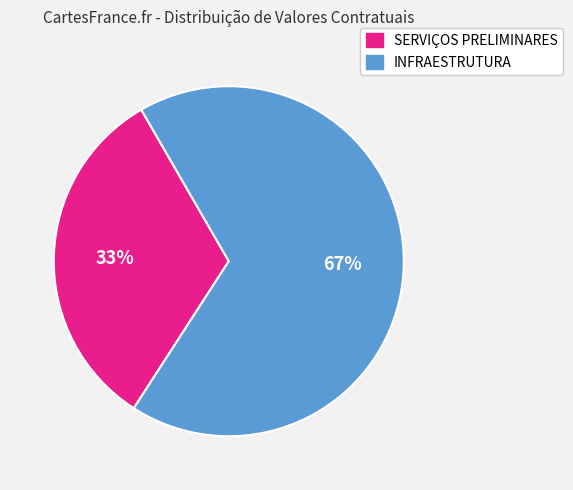

To the nearest percent, what percentage of the pie is SERVIÇOS PRELIMINARES?

33%